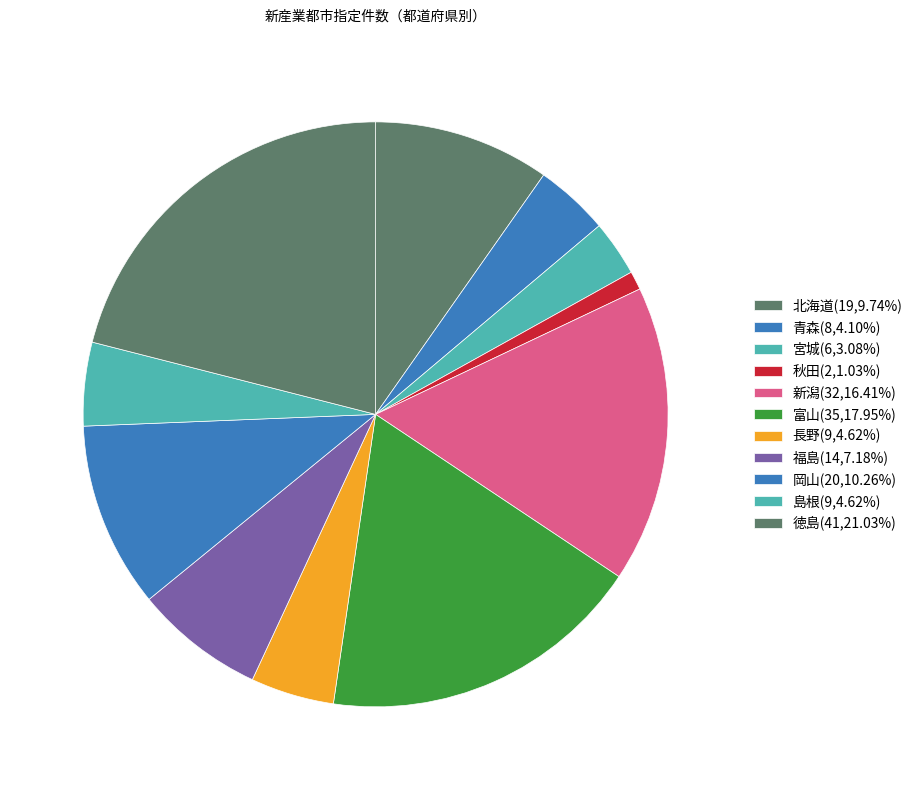

Count the number of slices in the pie.

11